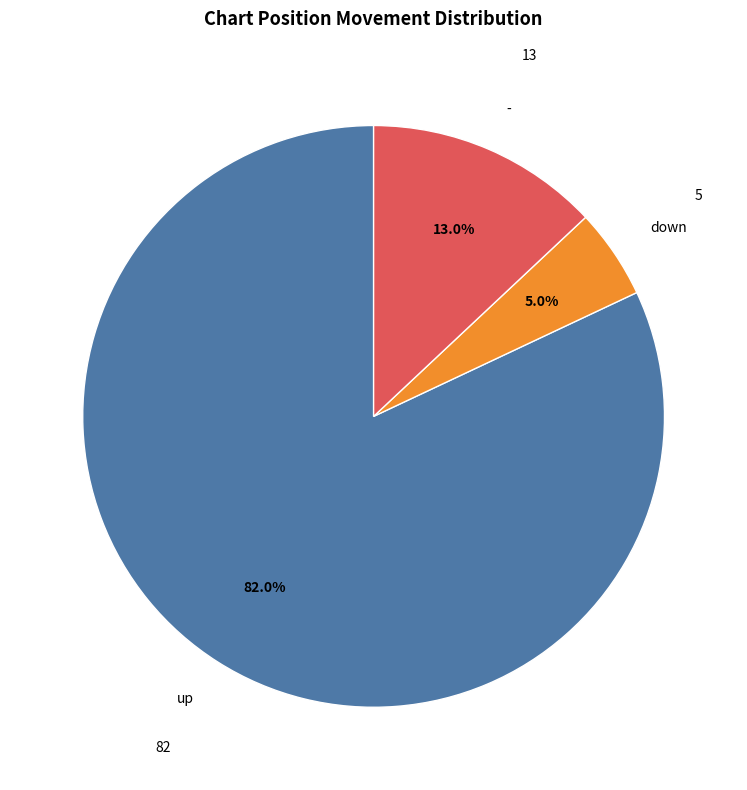

Which category has the smallest portion of the pie?

down